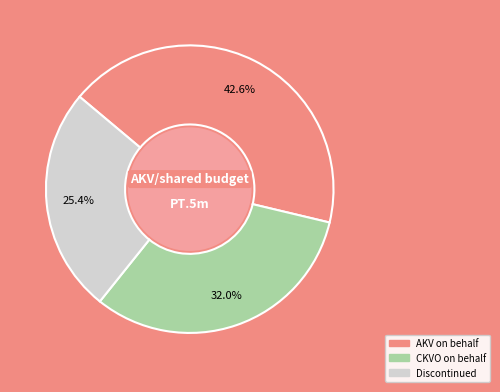

Rank the categories by value from lowest to highest.

Discontinued, CKVO on behalf, AKV on behalf